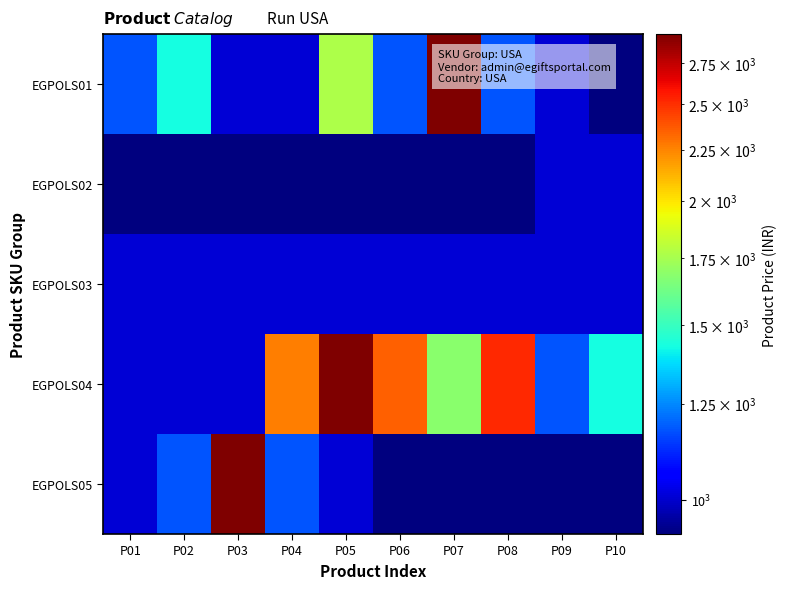

Reading left to right, what are all the values shown in this chart?

EGPOLS01: P01=1176	P02=1428	P03=1008	P04=1008	P05=1764	P06=1176	P07=2940	P08=1176	P09=1008	P10=924
EGPOLS02: P01=924	P02=924	P03=924	P04=924	P05=924	P06=924	P07=924	P08=924	P09=1008	P10=1008
EGPOLS03: P01=1008	P02=1008	P03=1008	P04=1008	P05=1008	P06=1008	P07=1008	P08=1008	P09=1008	P10=1008
EGPOLS04: P01=1008	P02=1008	P03=1008	P04=2268	P05=2940	P06=2352	P07=1680	P08=2520	P09=1176	P10=1428
EGPOLS05: P01=1008	P02=1176	P03=2940	P04=1176	P05=1008	P06=924	P07=924	P08=924	P09=924	P10=924